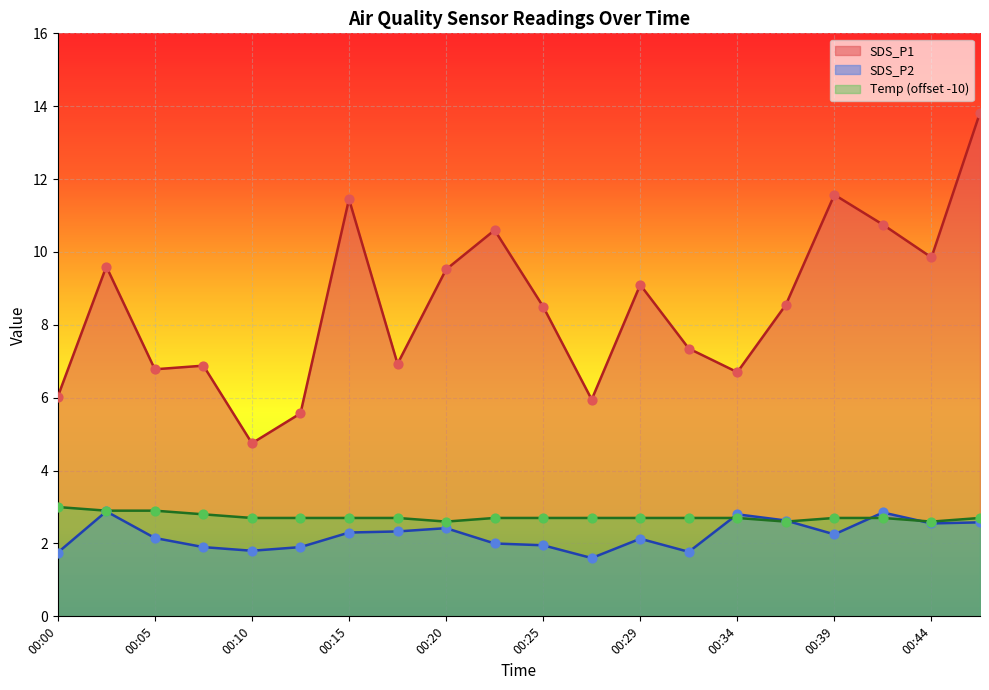

What is the total value across all series at 00:20?

14.5